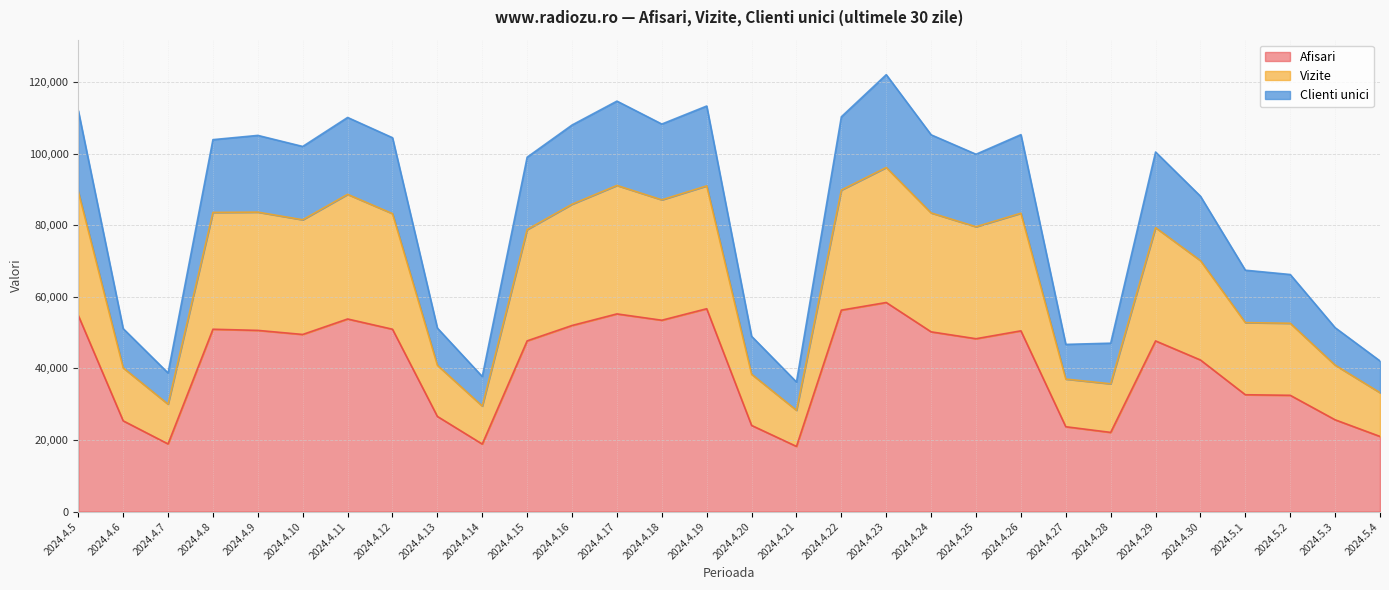

Where is the first local minimum for Afisari?

2024.4.7